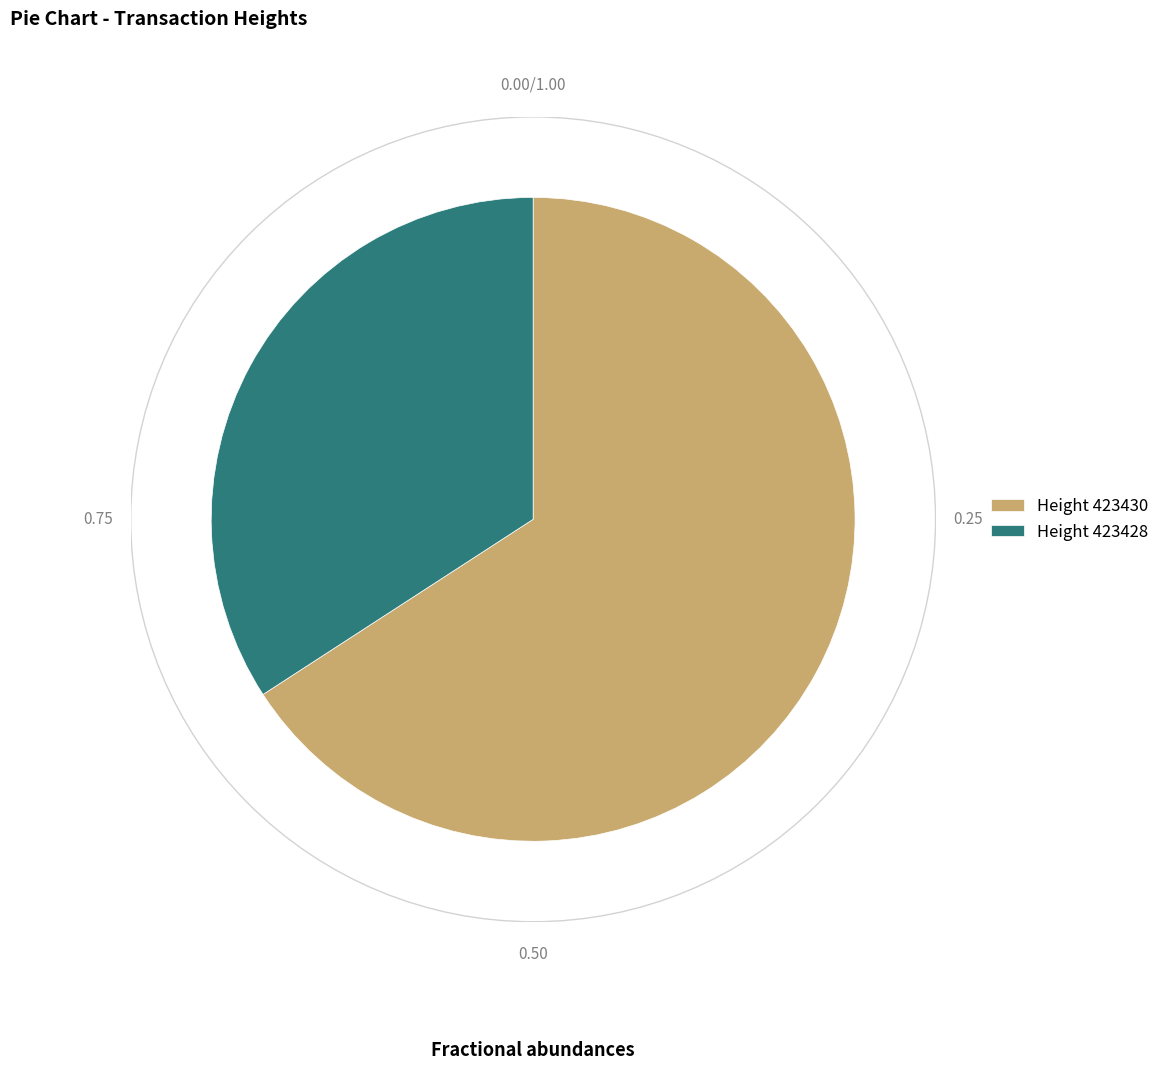

Is the sum of Height 423430 and Height 423428 greater than half?

Yes